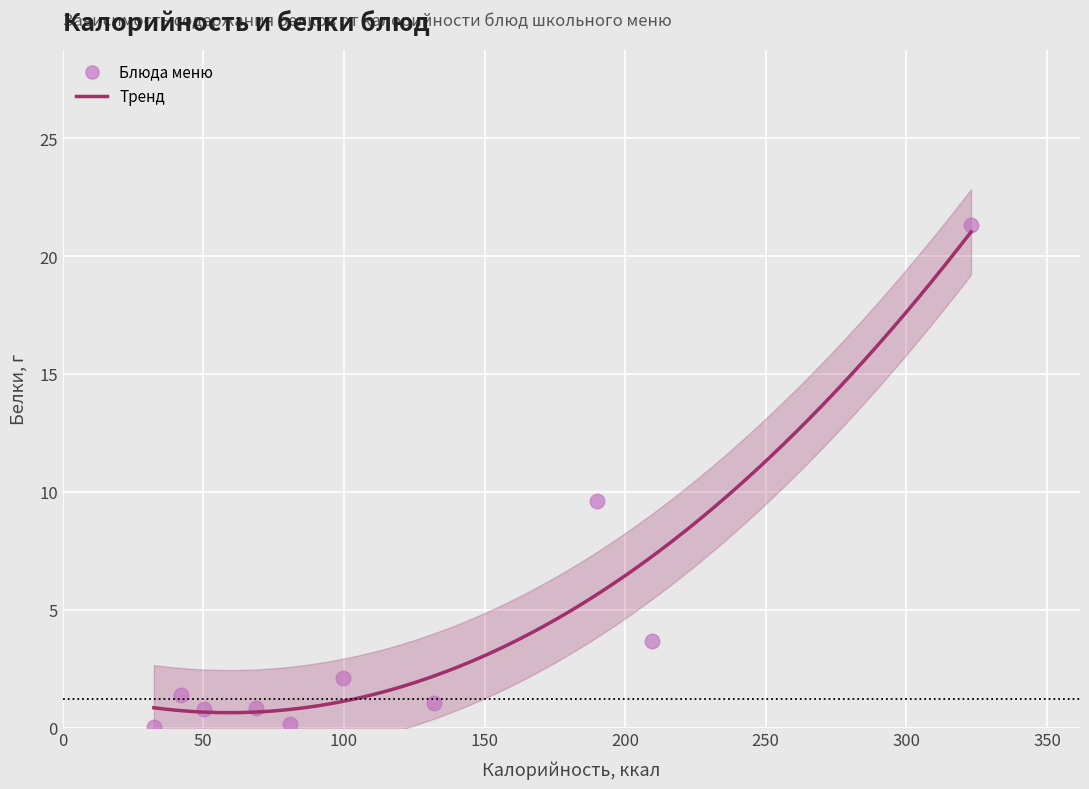

What is the range of Y values (max minus min)?

21.3